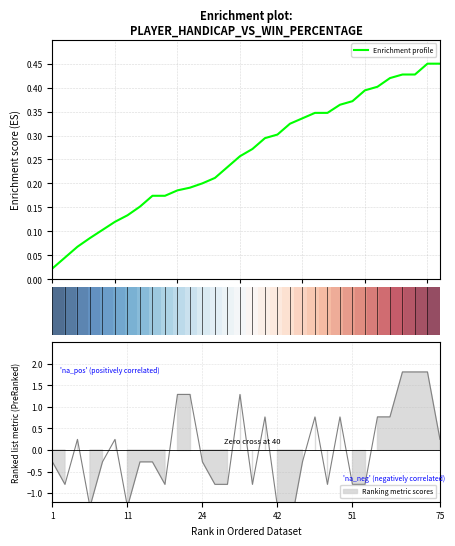

Count the number of categories in the chart.

32